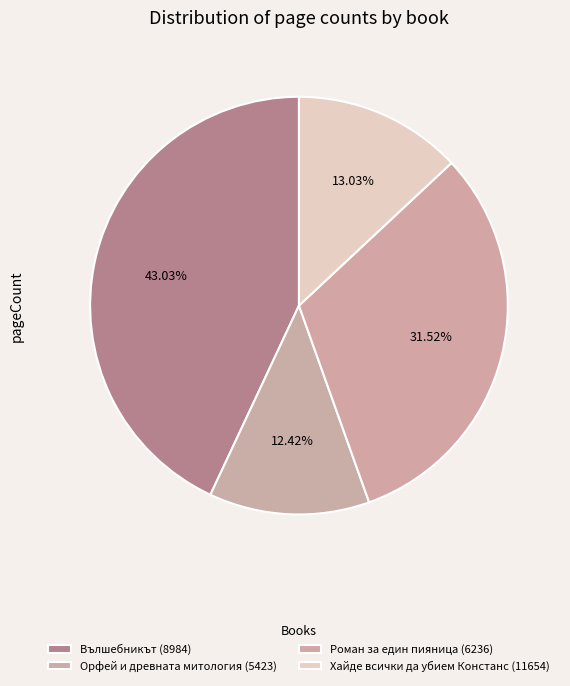

Count the number of slices in the pie.

4